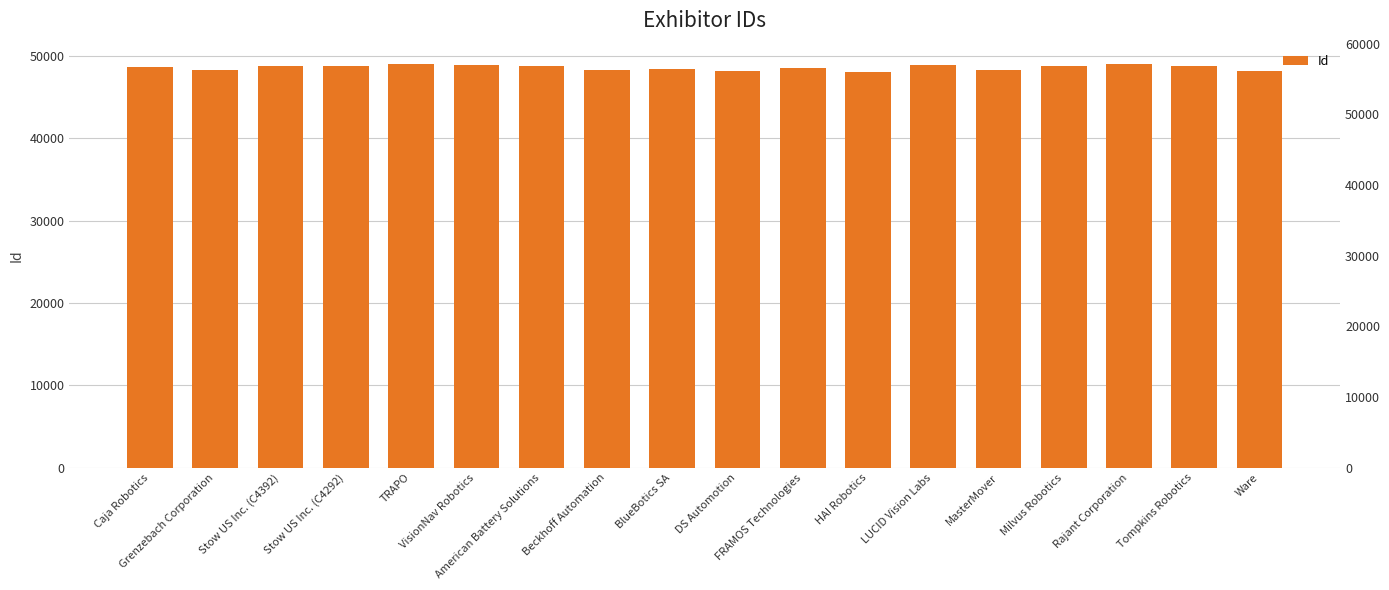

Reading left to right, list all the values displayed in this chart.

Caja Robotics=48685	Grenzebach Corporation=48244	Stow US Inc. (C4392)=48738	Stow US Inc. (C4292)=48737	TRAPO=48969	VisionNav Robotics=48932	American Battery Solutions=48809	Beckhoff Automation=48243	BlueBotics SA=48453	DS Automotion=48102	FRAMOS Technologies=48524	HAI Robotics=48081	LUCID Vision Labs=48937	MasterMover=48279	Milvus Robotics=48758	Rajant Corporation=49021	Tompkins Robotics=48732	Ware=48094